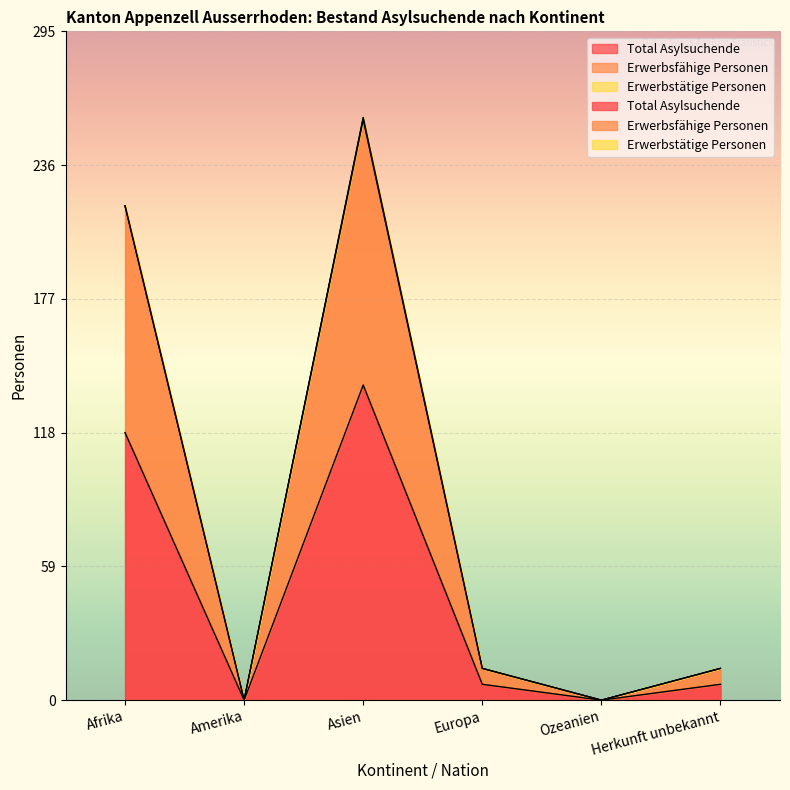

True or false: Erwerbsfähige Personen and Total Asylsuchende intersect in this chart.

False